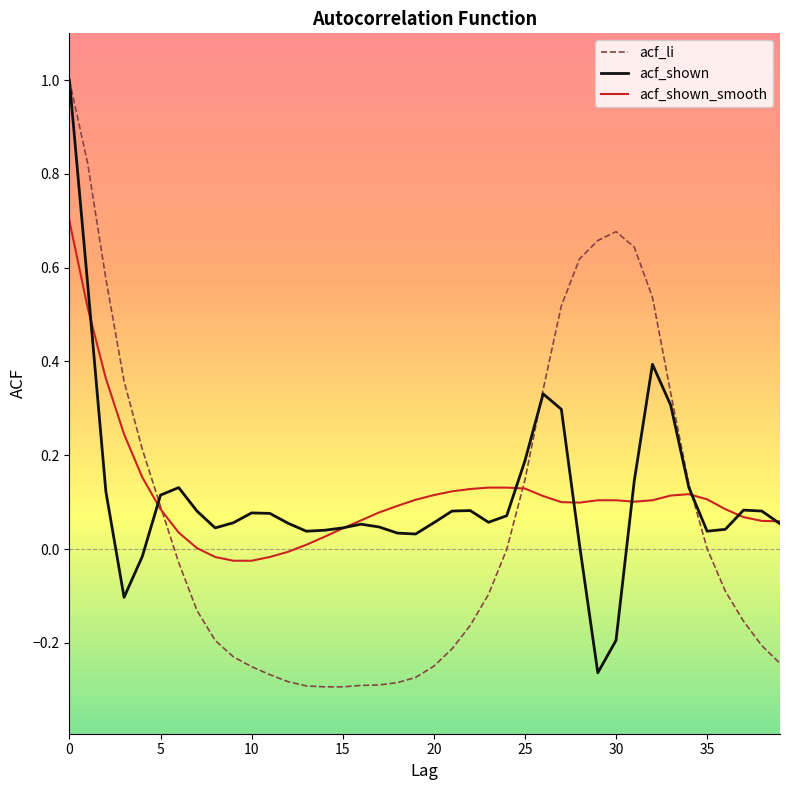

What is the greatest value displayed?

1.0